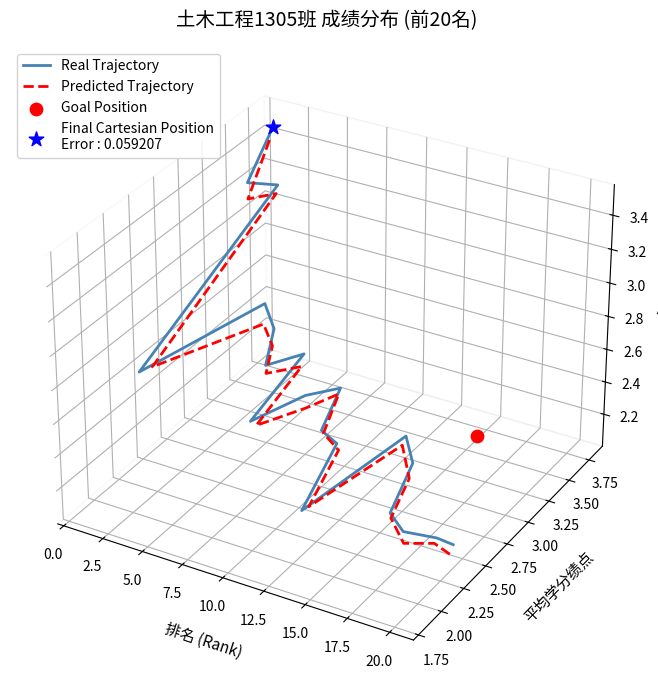

Which series contains the highest Y value?

Real Trajectory